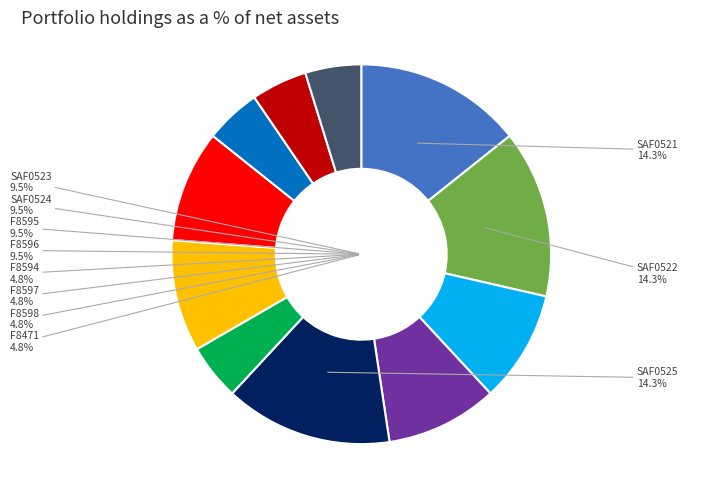

Is it true that F8596 is 3% of the pie?

False